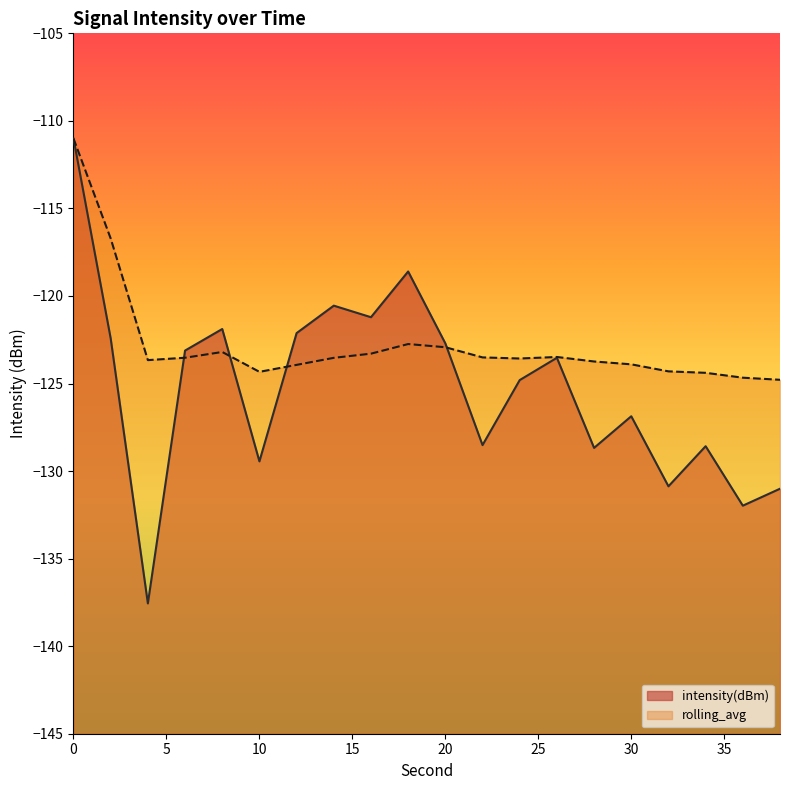

What value does the rolling_avg series have at 34?

-124.4